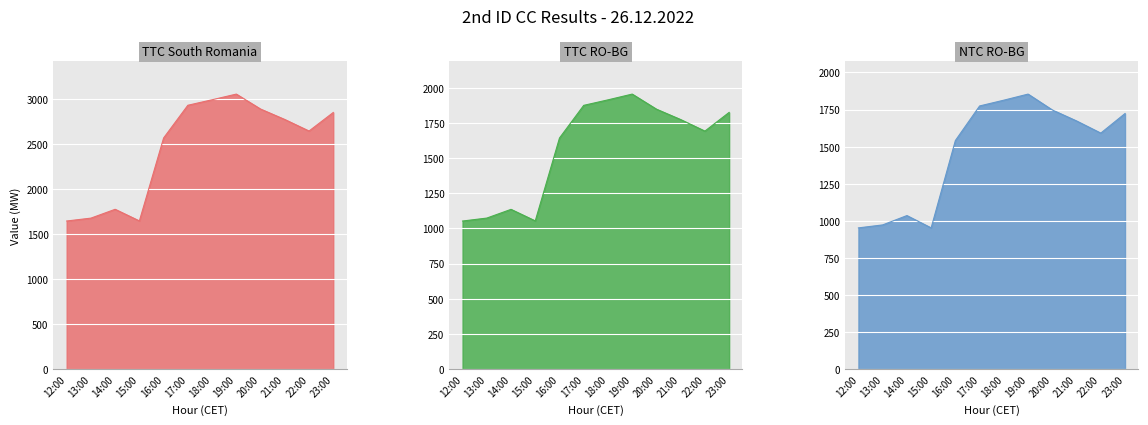

Rank the categories by TTC RO-BG value from highest to lowest.

19:00, 18:00, 17:00, 20:00, 23:00, 21:00, 22:00, 16:00, 14:00, 13:00, 15:00, 12:00